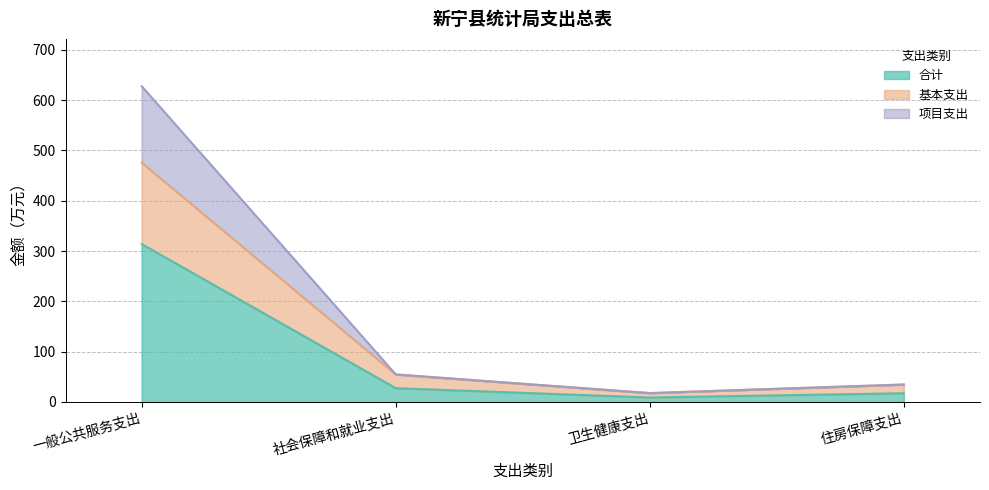

At which category is the sum across all series the highest?

一般公共服务支出